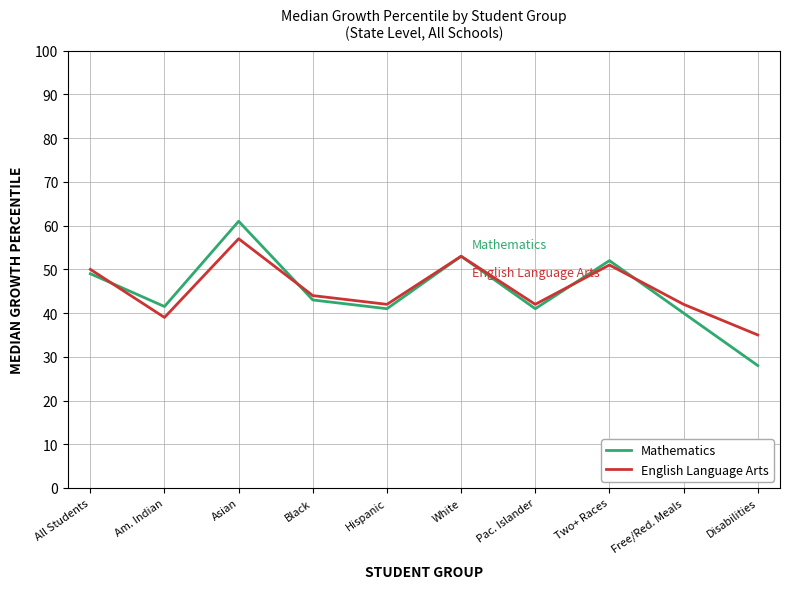

What is the maximum value for Mathematics?

61.0